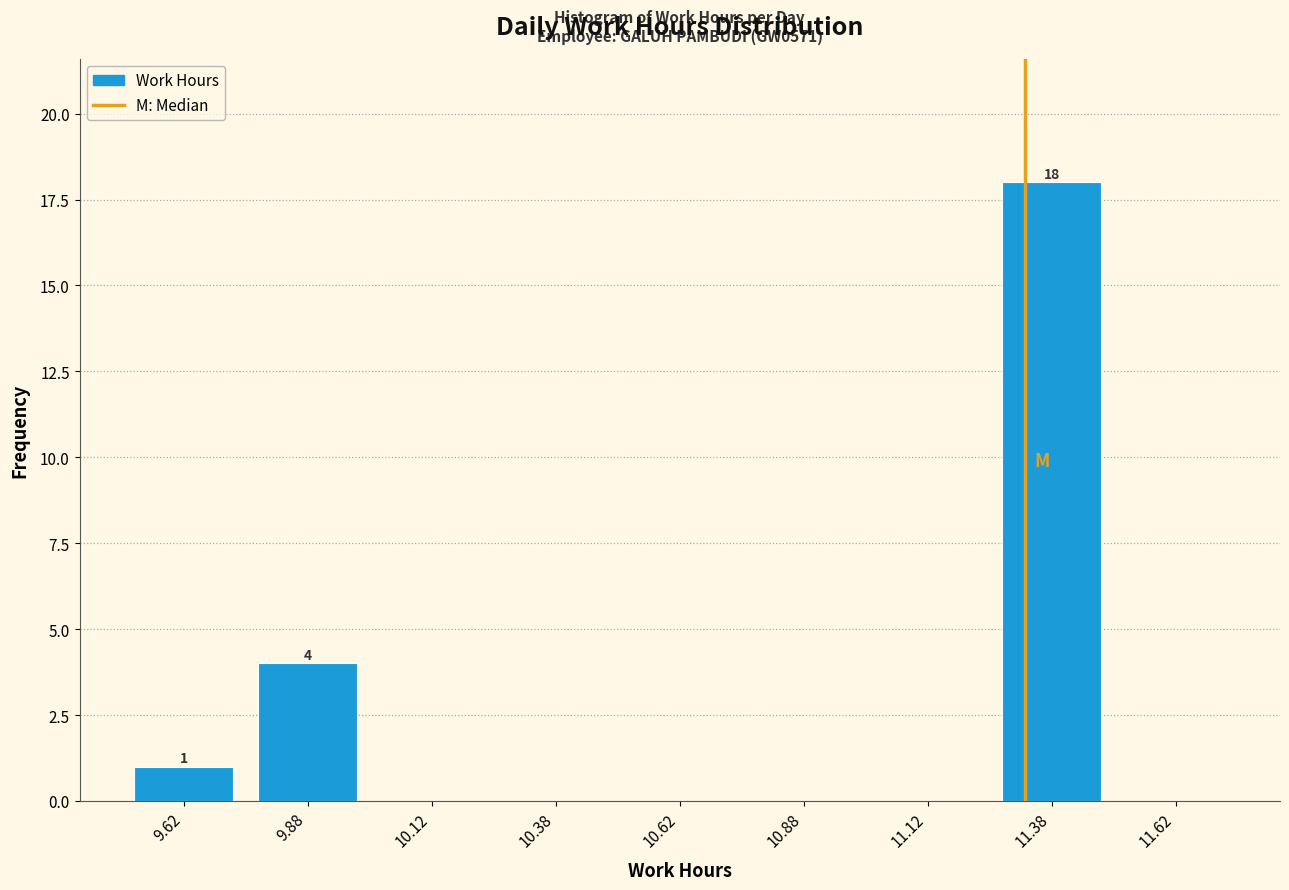

Over which range of the x-axis is the bar tallest?

11.25 to 11.50